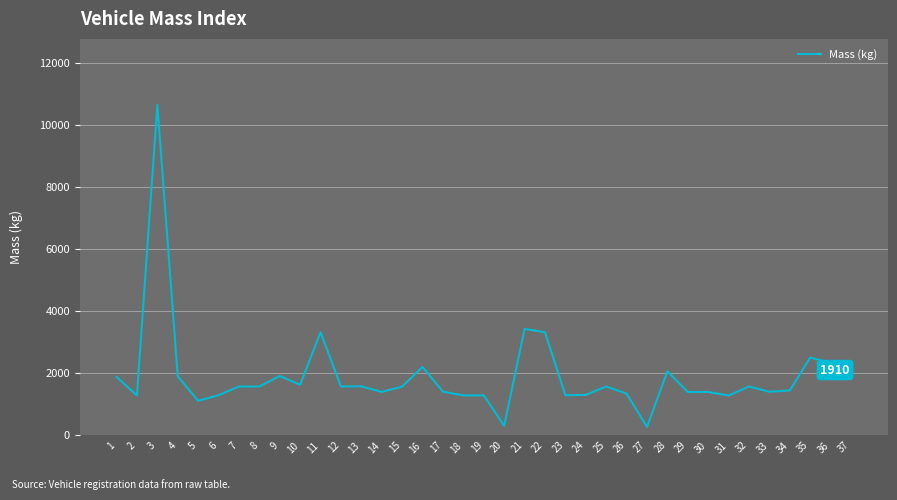

Where is the first local minimum?

2